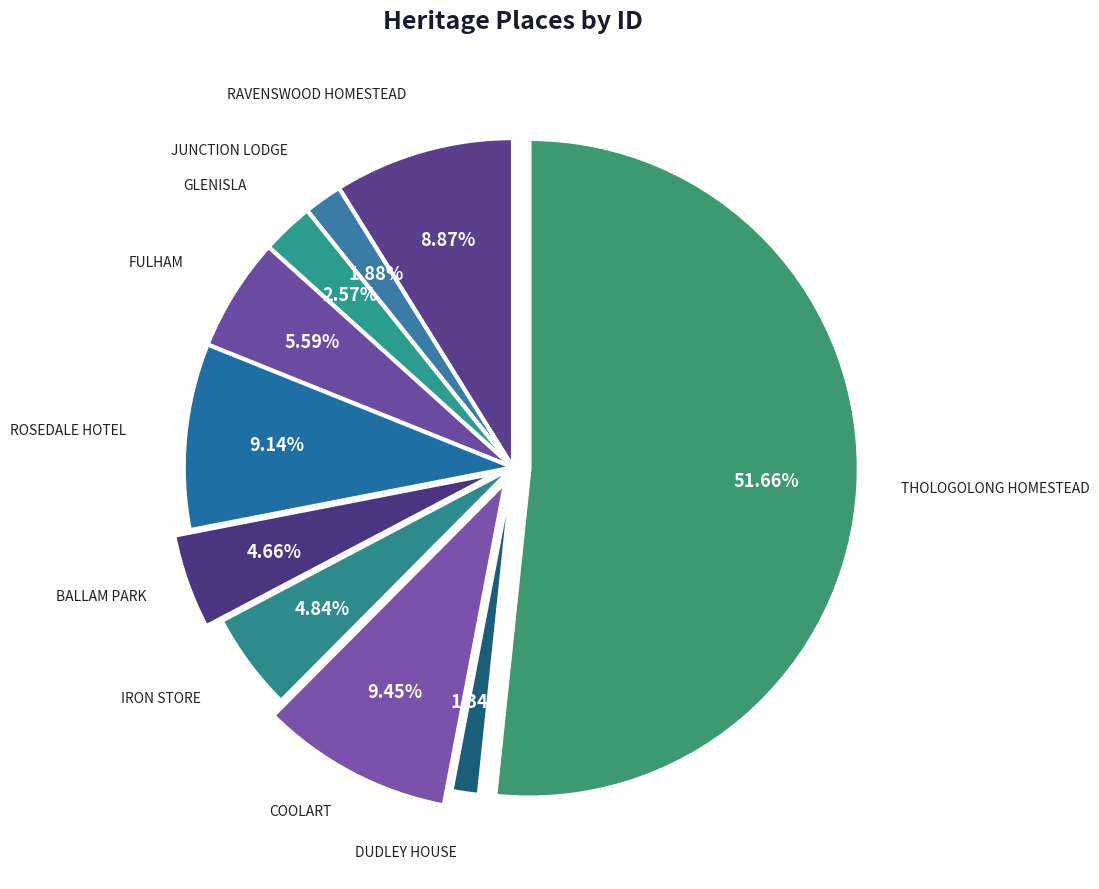

Count the number of slices in the pie.

10